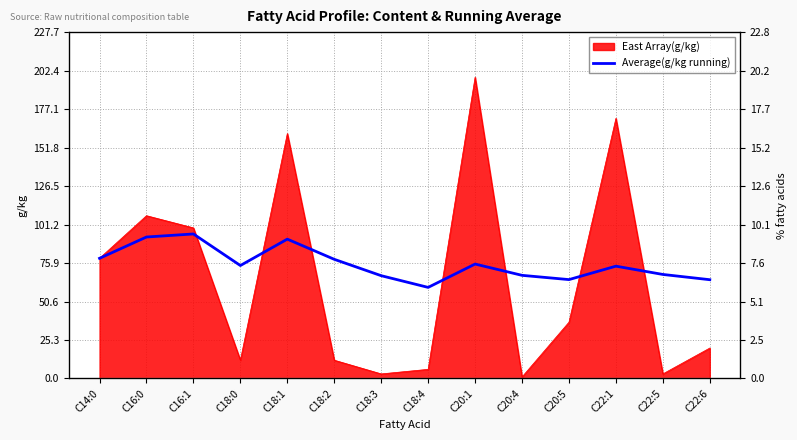

Does the chart display data point markers on the line(s)?

No